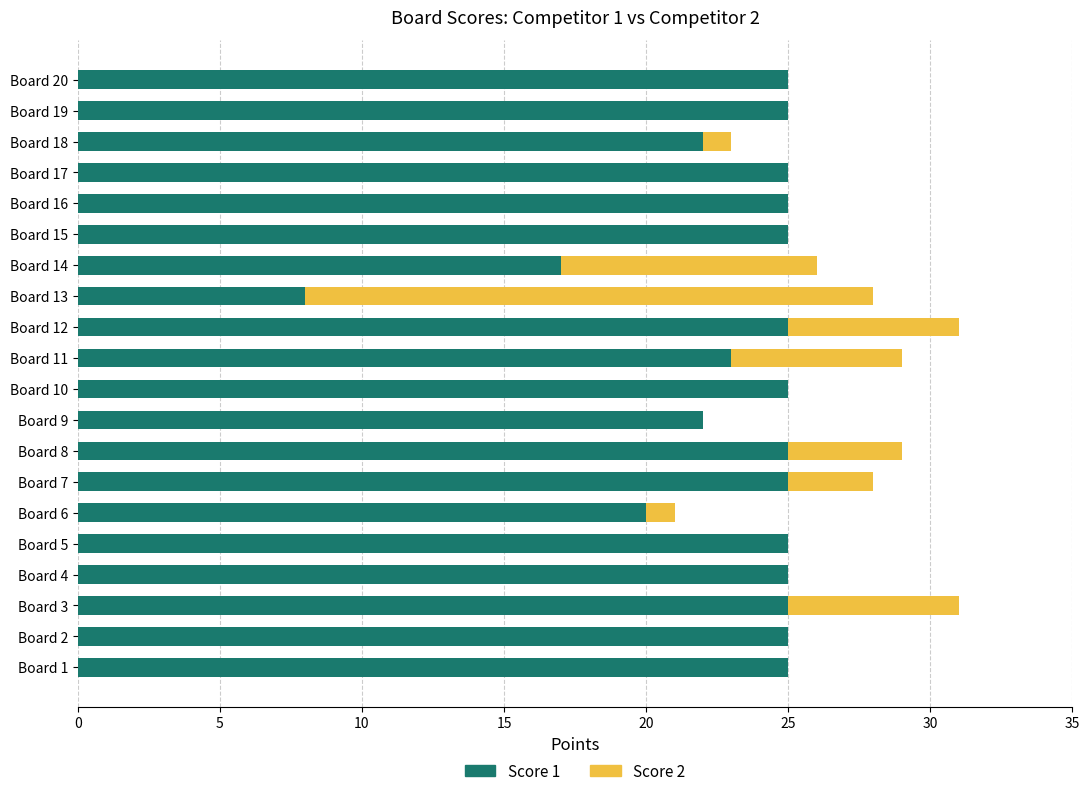

What is the total value across all series at Board 7?

28